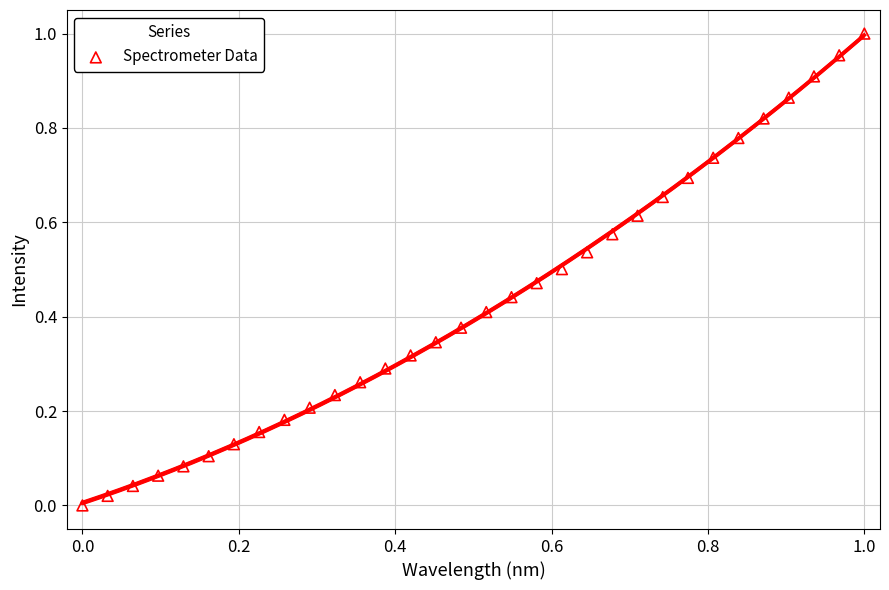

How many data points are displayed?

32